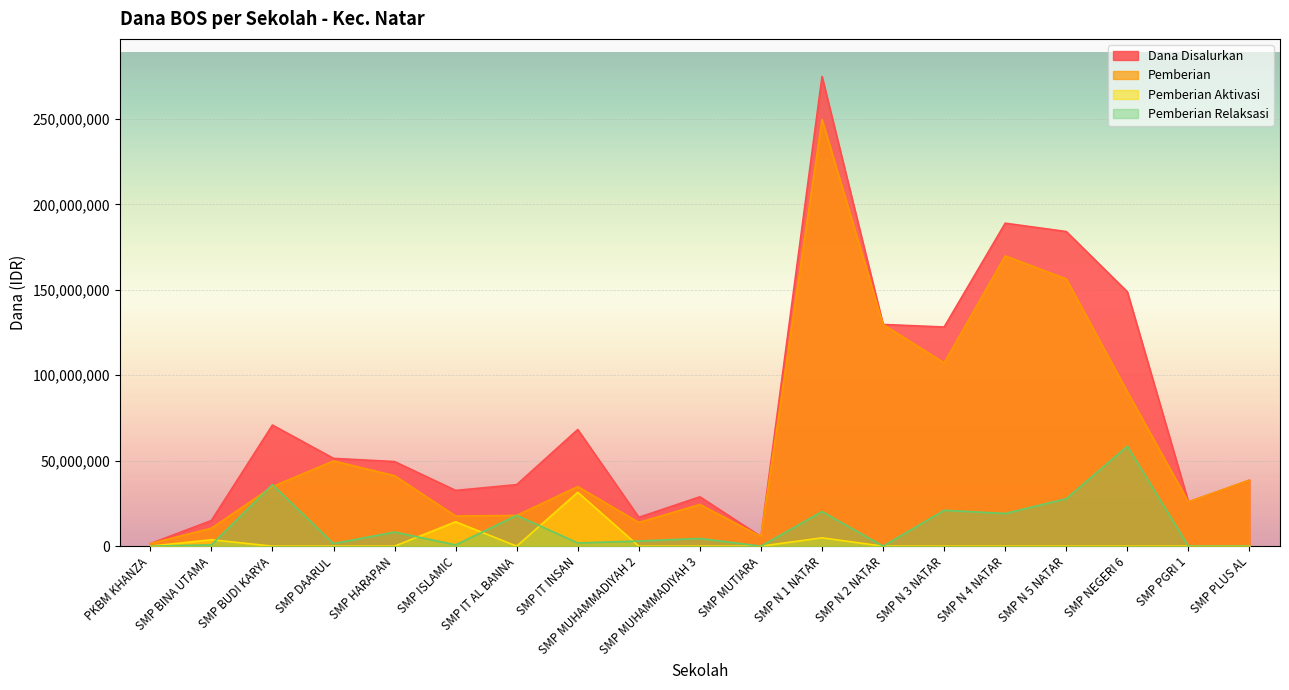

Where is the first local maximum for Pemberian Relaksasi?

SMP BUDI KARYA